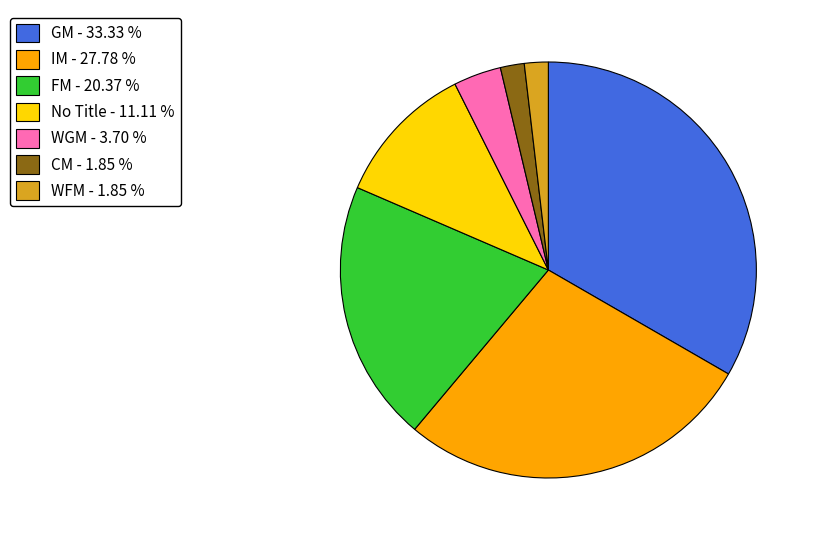

Is there a majority slice in this chart?

No